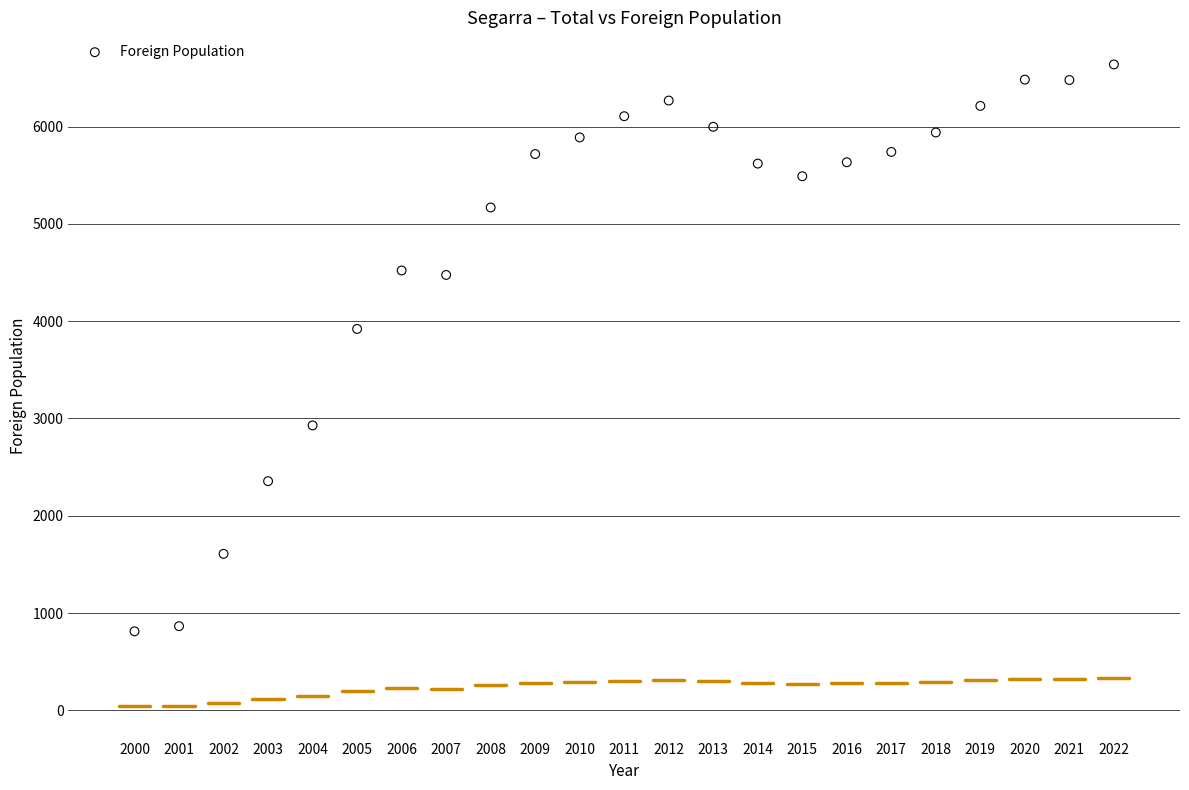

What is the range of Y values (max minus min)?

5825